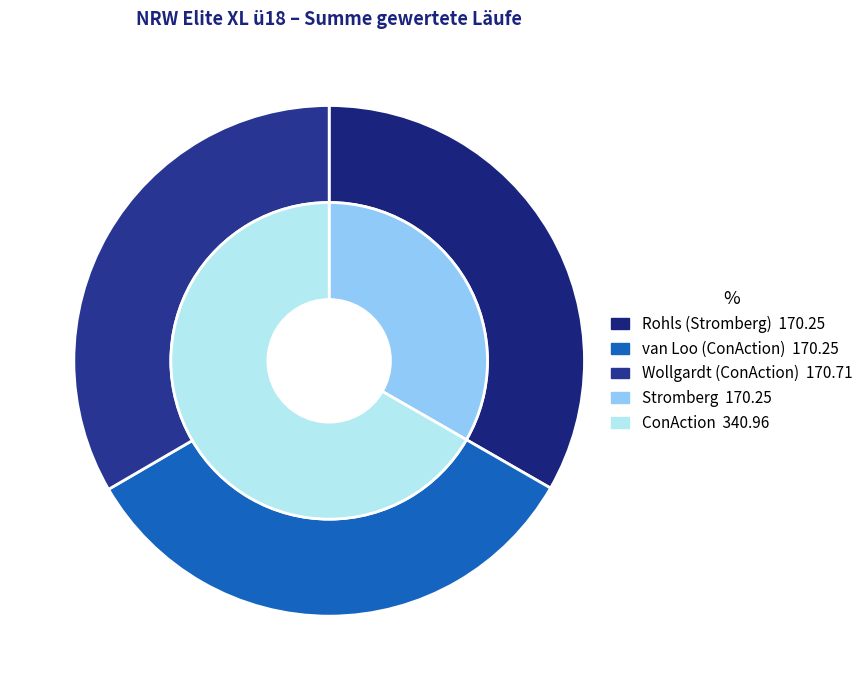

To the nearest percent, what is the combined percentage of ConAction (Wollgardt) and ConAction (van Loo)?

67%